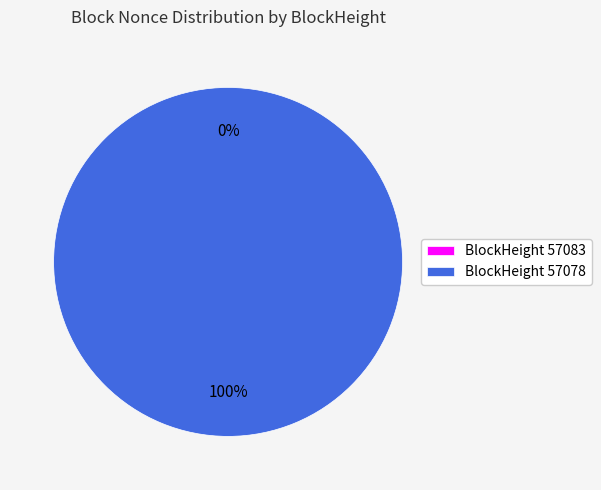

To the nearest percent, what is the difference between the largest and smallest slice percentages?

100%